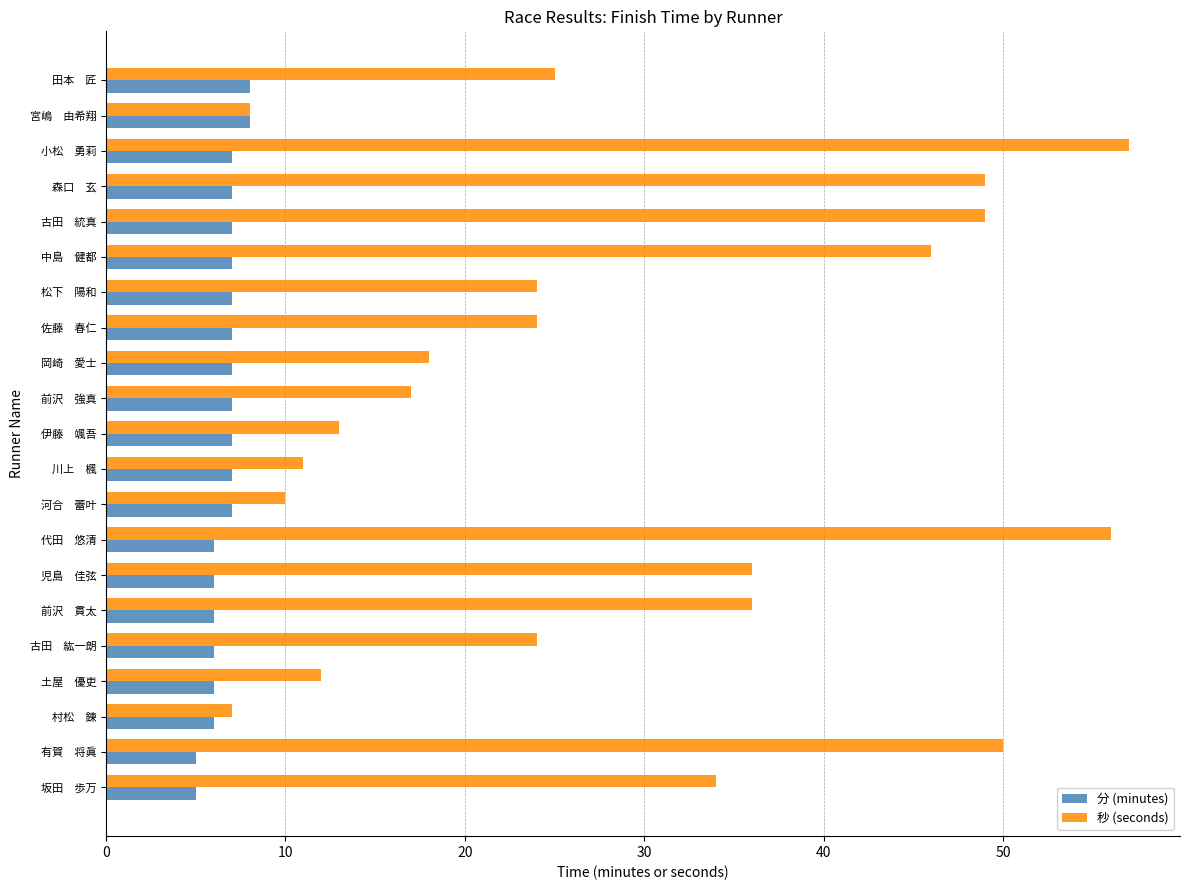

True or false: 分 (minutes) has a value of 7 at 河合　蕾叶.

True